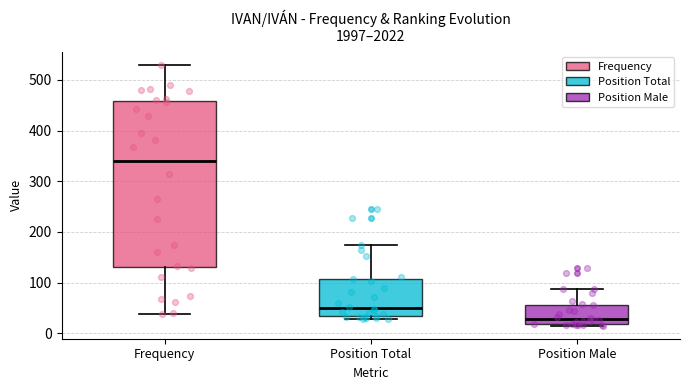

Comparing the boxes themselves (not the whiskers), which one is the tallest?

Frequency